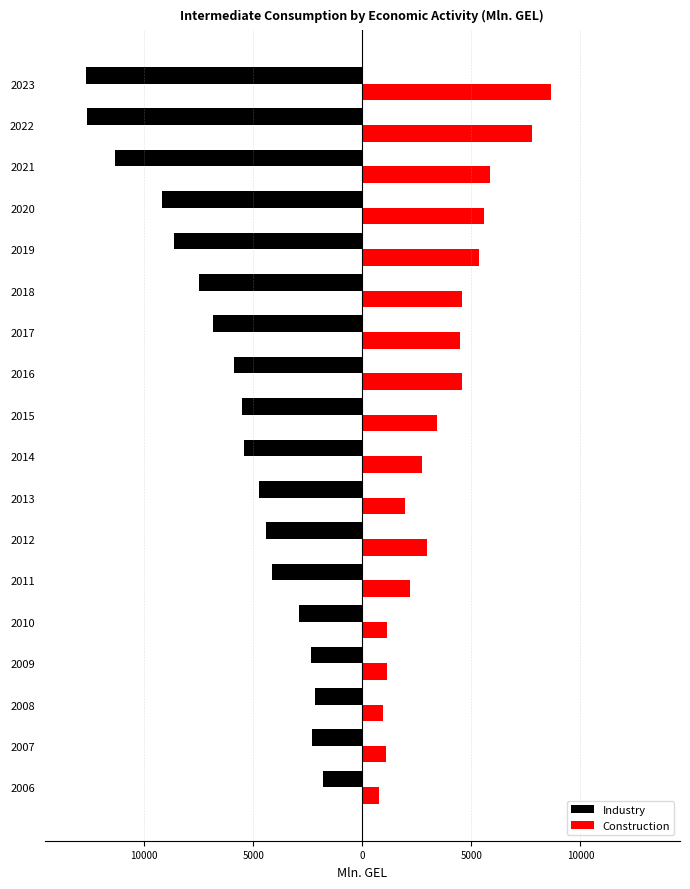

What are all the series names shown in the legend?

Industry, Construction